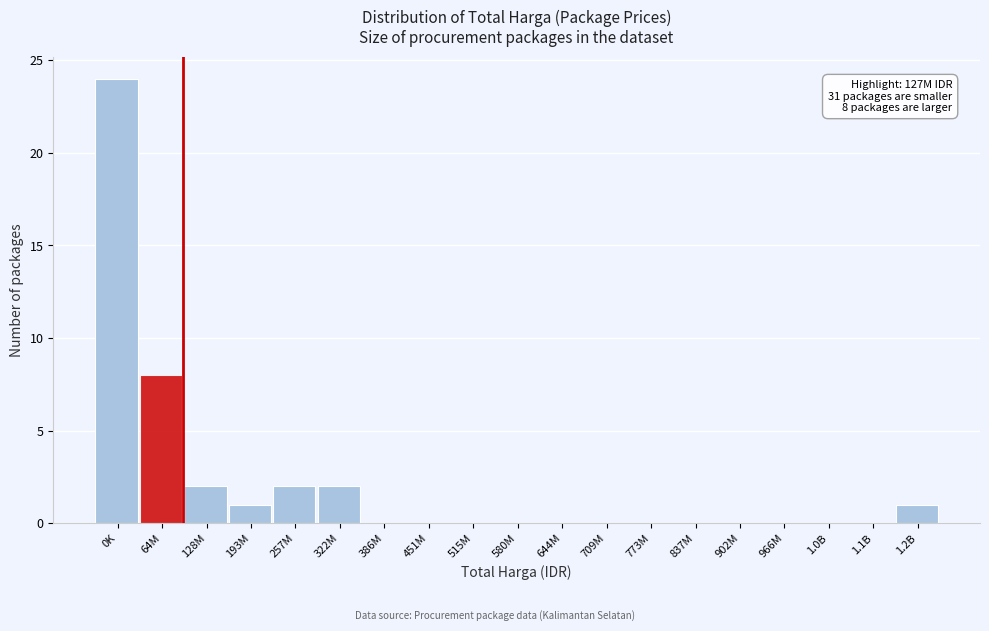

Reading right to left, extract all data points from this chart.

1.2B=1	1.1B=0	1.0B=0	966M=0	902M=0	837M=0	773M=0	709M=0	644M=0	580M=0	515M=0	451M=0	386M=0	322M=2	257M=2	193M=1	128M=2	64M=8	0K=24